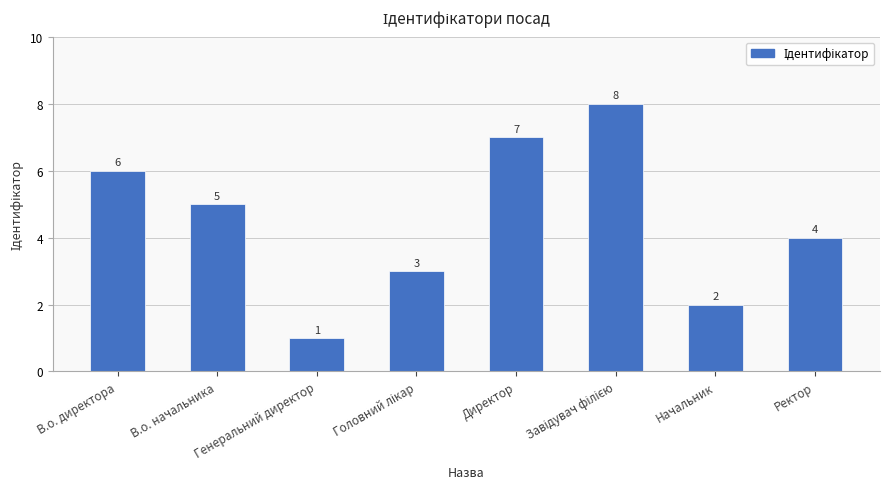

Reading right to left, list all the values displayed in this chart.

4	2	8	7	3	1	5	6